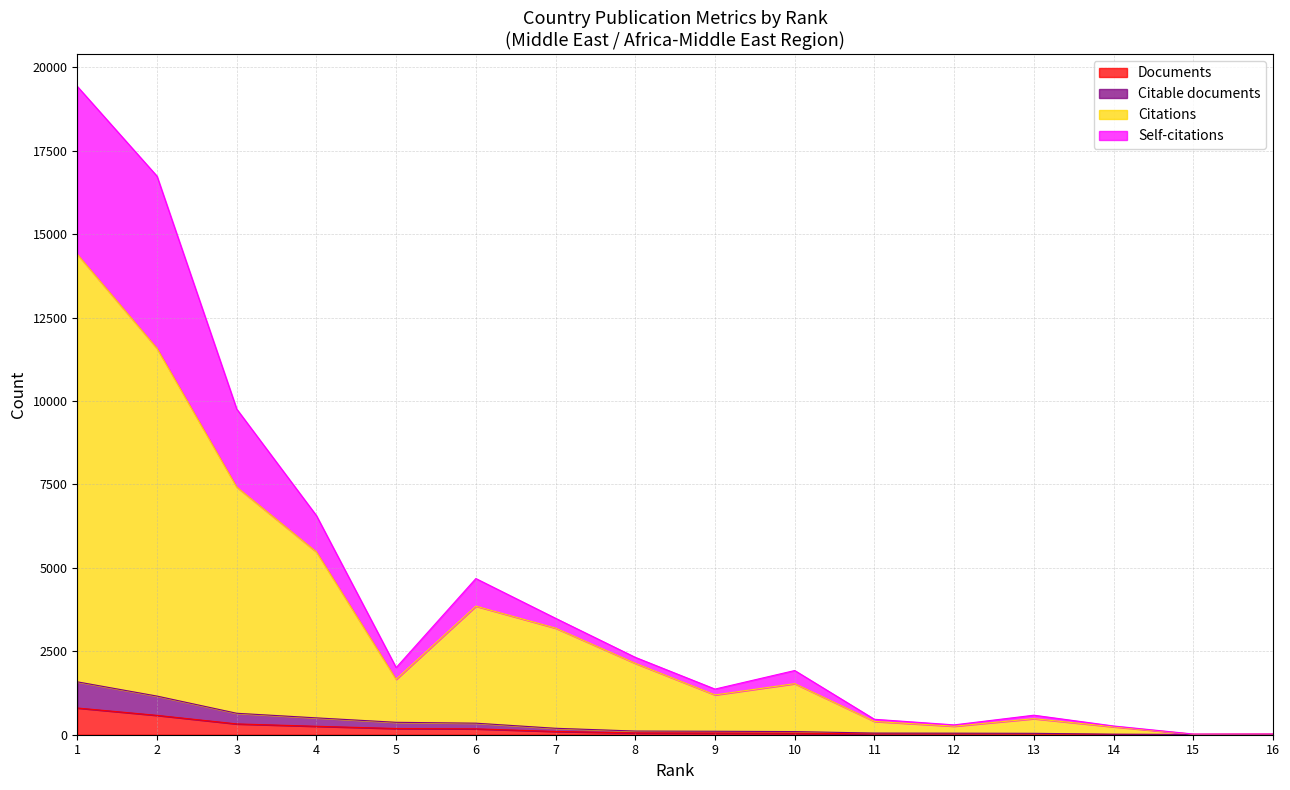

What is the maximum value for Documents?

801